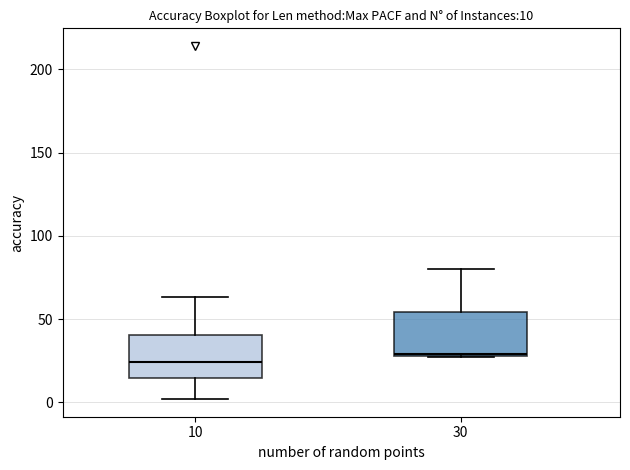

Which box's median line is the highest?

30